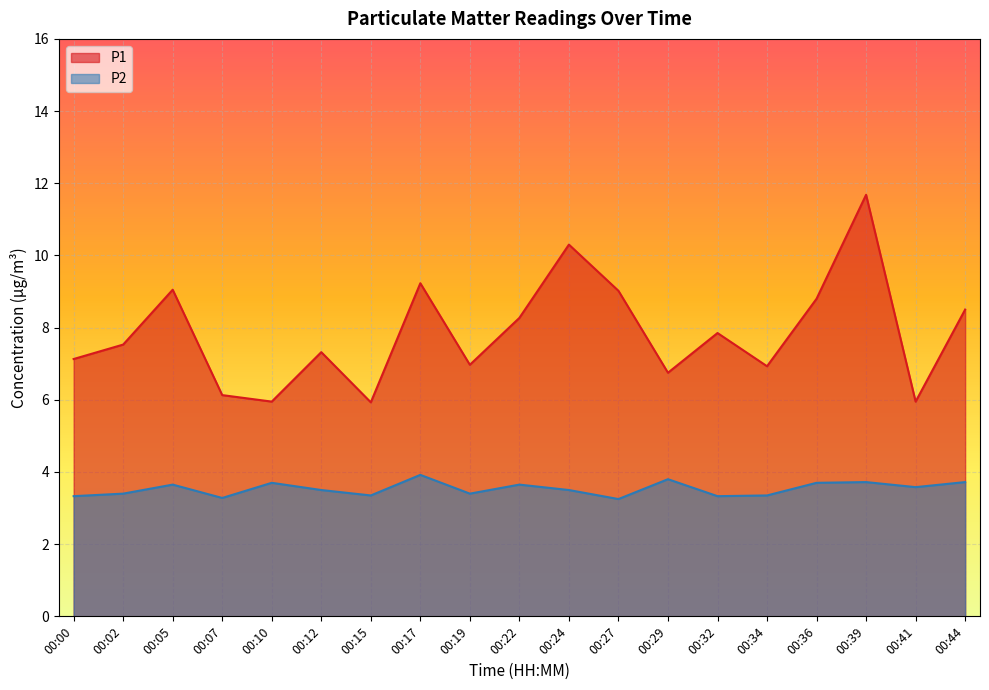

Does the chart display data point markers on the line(s)?

No